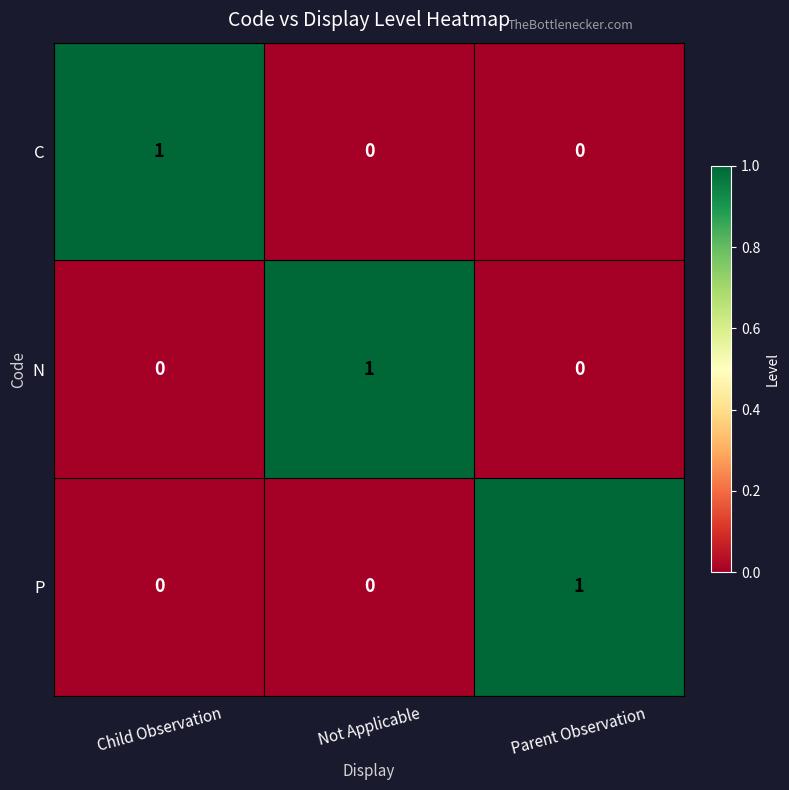

The value of P at Not Applicable is 0. True or false?

True